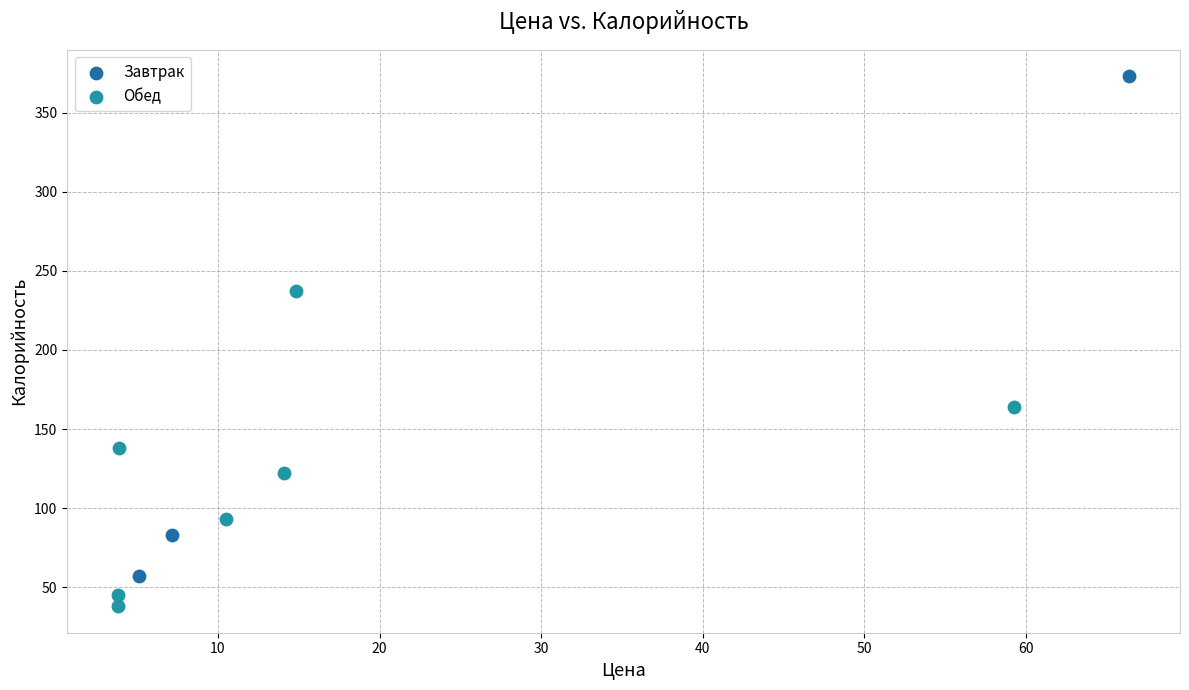

Which series has the largest Y range (max minus min)?

Завтрак